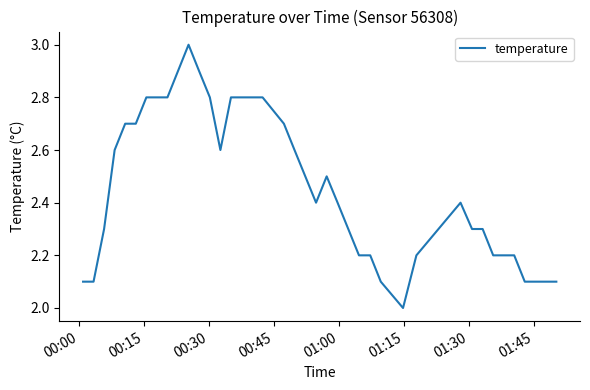

What is the smallest value displayed?

2.0